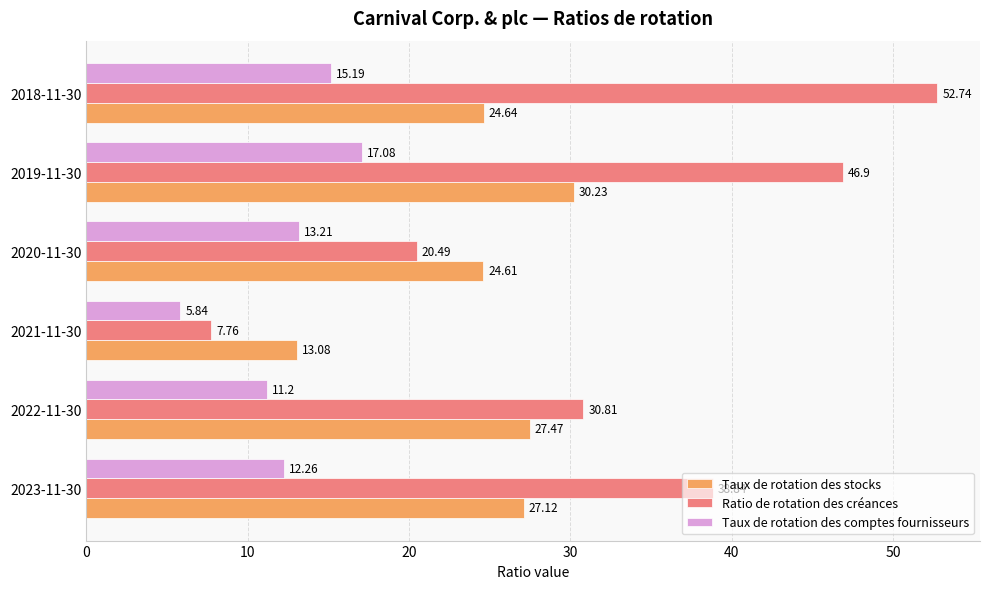

How many data points in Taux de rotation des stocks are above 27?

3